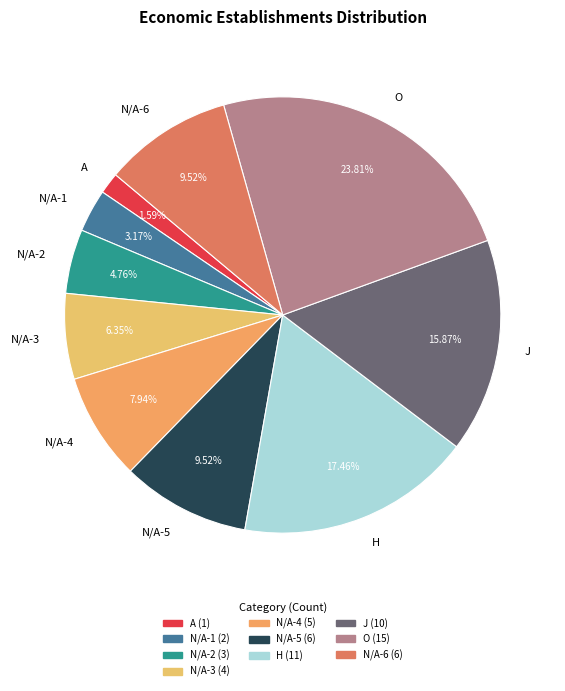

Is there a majority slice in this chart?

No